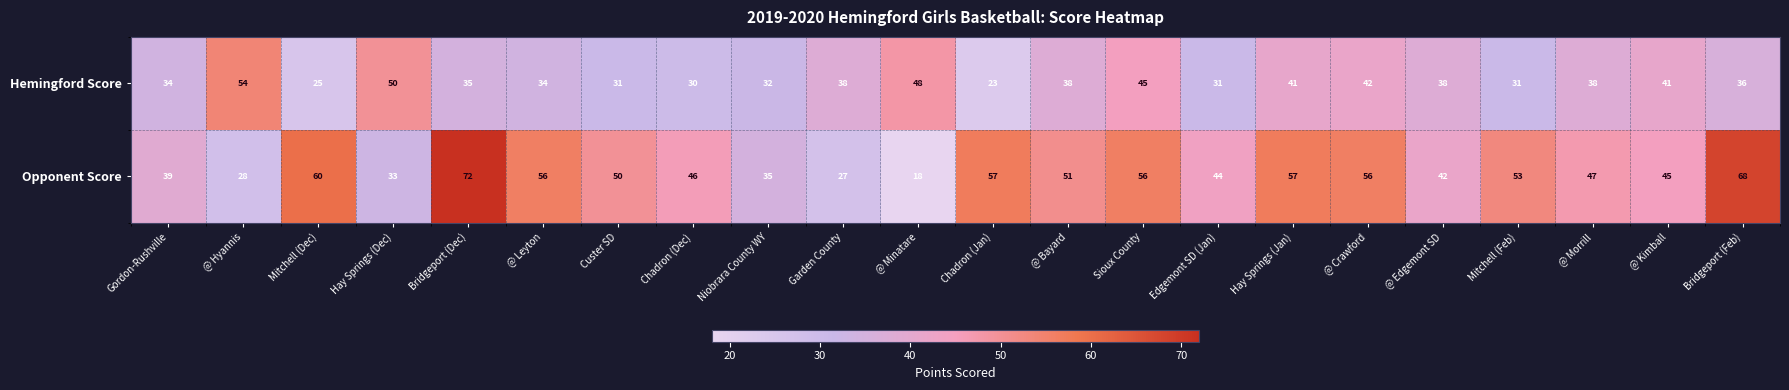

Count the number of categories in the chart.

22